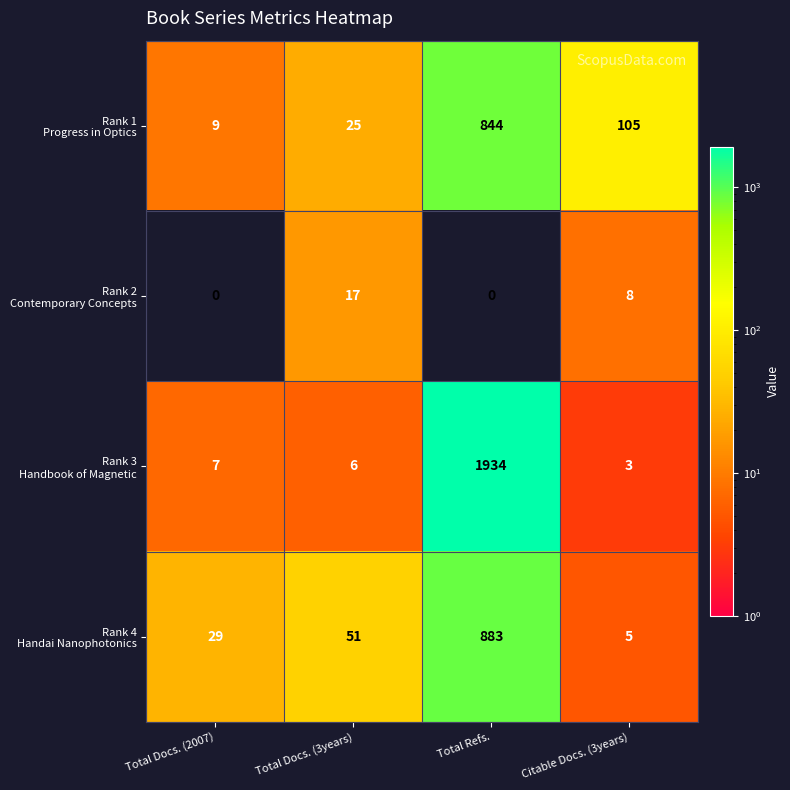

What is the spread (max minus min) of values at Citable Docs. (3years)?

102